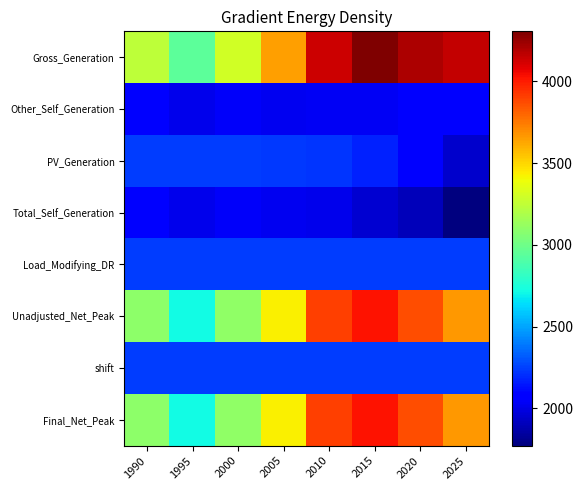

At which category does the chart reach its peak across all series?

2015